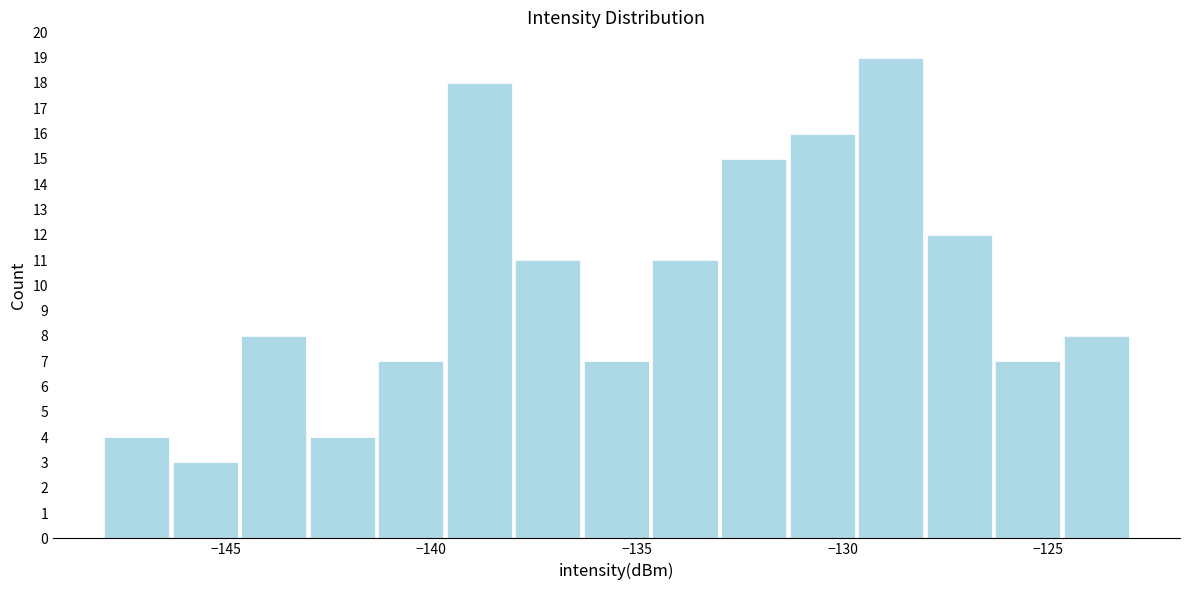

Around what value on the x-axis is the tallest bar? Give the approximate position of its centre, as read against the axis.

-129.0